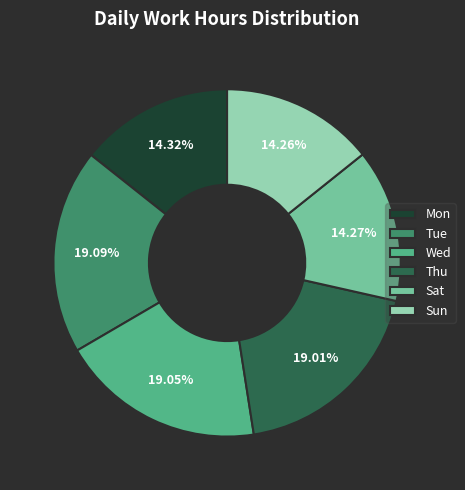

Do Thu and Wed together represent more than half of the pie?

No